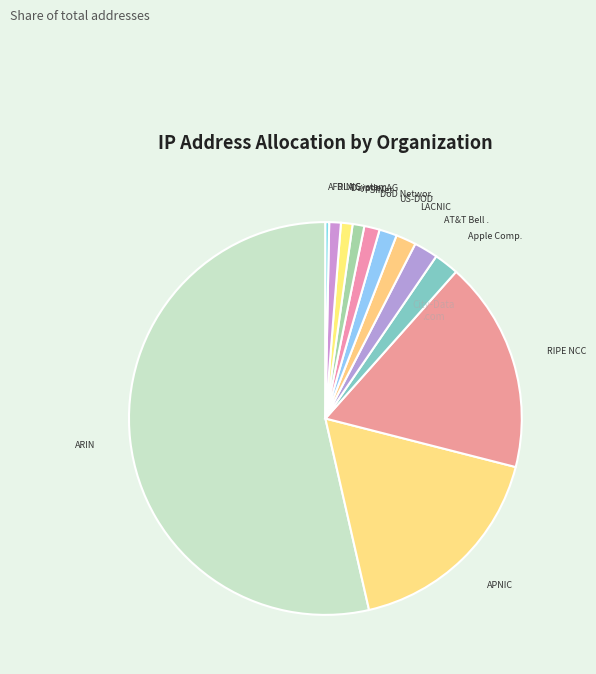

How many segments does this pie chart have?

12